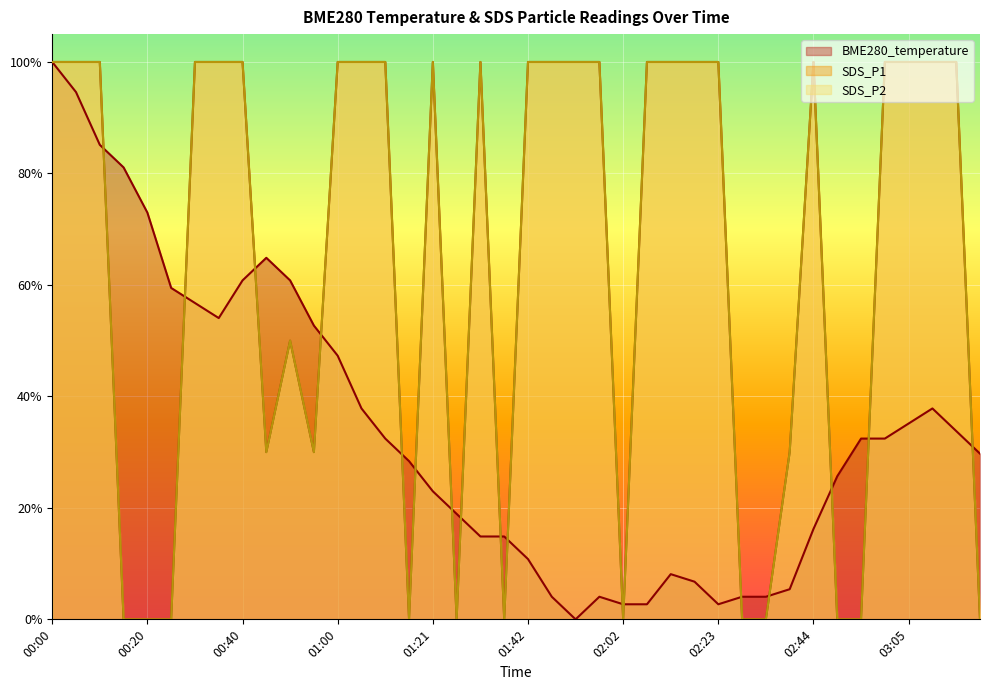

Reading left to right, transcribe all the data shown in this chart.

BME280_temperature: 00:00=1.0	00:05=0.9	00:10=0.9	00:15=0.8	00:20=0.7	00:25=0.6	00:30=0.6	00:35=0.5	00:40=0.6	00:45=0.6	00:50=0.6	00:55=0.5	01:00=0.5	01:05=0.4	01:10=0.3	01:16=0.3	01:21=0.2	01:27=0.2	01:32=0.1	01:37=0.1	01:42=0.1	01:47=0.0	01:52=0.0	01:57=0.0	02:02=0.0	02:08=0.0	02:13=0.1	02:18=0.1	02:23=0.0	02:28=0.0	02:33=0.0	02:38=0.1	02:44=0.2	02:49=0.3	02:55=0.3	03:00=0.3	03:05=0.4	03:10=0.4	03:15=0.3	03:20=0.3
SDS_P1: 00:00=1.0	00:05=1.0	00:10=1.0	00:15=0.0	00:20=0.0	00:25=0.0	00:30=1.0	00:35=1.0	00:40=1.0	00:45=0.3	00:50=0.5	00:55=0.3	01:00=1.0	01:05=1.0	01:10=1.0	01:16=0.0	01:21=1.0	01:27=0.0	01:32=1.0	01:37=0.0	01:42=1.0	01:47=1.0	01:52=1.0	01:57=1.0	02:02=0.0	02:08=1.0	02:13=1.0	02:18=1.0	02:23=1.0	02:28=0.0	02:33=0.0	02:38=0.3	02:44=1.0	02:49=0.0	02:55=0.0	03:00=1.0	03:05=1.0	03:10=1.0	03:15=1.0	03:20=0.0
SDS_P2: 00:00=1.0	00:05=1.0	00:10=1.0	00:15=0.0	00:20=0.0	00:25=0.0	00:30=1.0	00:35=1.0	00:40=1.0	00:45=0.3	00:50=0.5	00:55=0.3	01:00=1.0	01:05=1.0	01:10=1.0	01:16=0.0	01:21=1.0	01:27=0.0	01:32=1.0	01:37=0.0	01:42=1.0	01:47=1.0	01:52=1.0	01:57=1.0	02:02=0.0	02:08=1.0	02:13=1.0	02:18=1.0	02:23=1.0	02:28=0.0	02:33=0.0	02:38=0.3	02:44=1.0	02:49=0.0	02:55=0.0	03:00=1.0	03:05=1.0	03:10=1.0	03:15=1.0	03:20=0.0